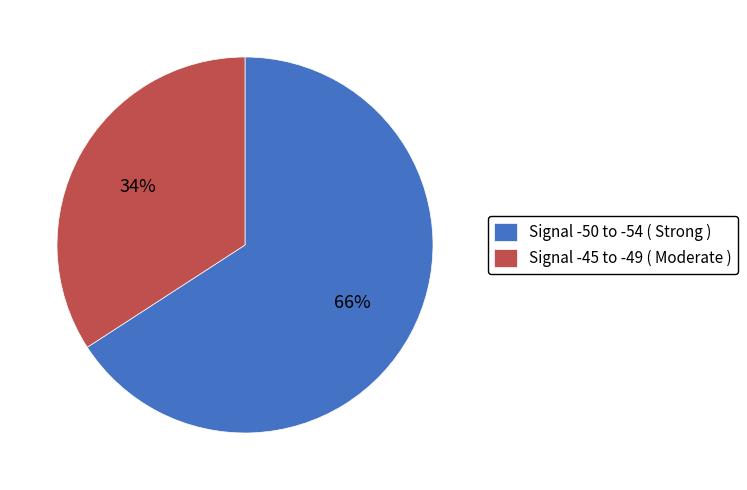

To the nearest percent, what is the average slice percentage?

50%